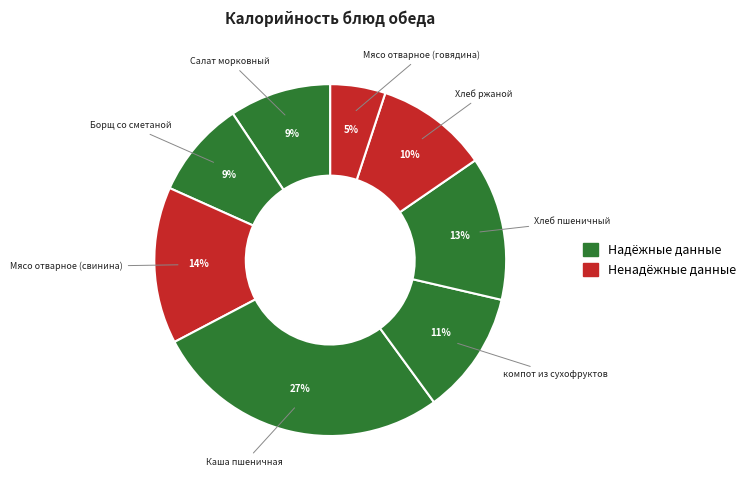

How many segments does this pie chart have?

8